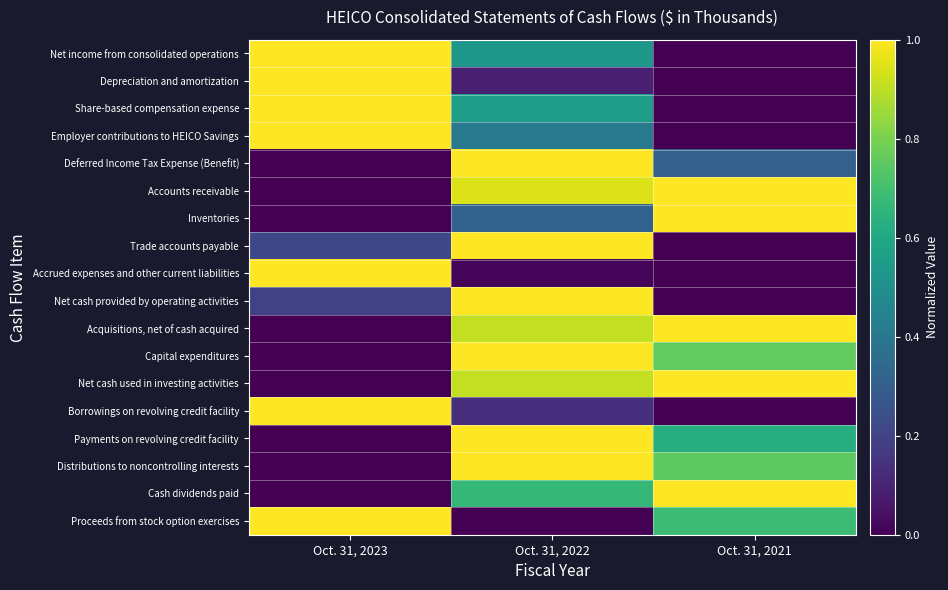

Reading left to right, what are all the values shown in this chart?

Net income from consolidated operations: Oct. 31, 2023=1.0	Oct. 31, 2022=0.5	Oct. 31, 2021=0.0
Depreciation and amortization: Oct. 31, 2023=1.0	Oct. 31, 2022=0.1	Oct. 31, 2021=0.0
Share-based compensation expense: Oct. 31, 2023=1.0	Oct. 31, 2022=0.6	Oct. 31, 2021=0.0
Employer contributions to HEICO Savings: Oct. 31, 2023=1.0	Oct. 31, 2022=0.4	Oct. 31, 2021=0.0
Deferred Income Tax Expense (Benefit): Oct. 31, 2023=0.0	Oct. 31, 2022=1.0	Oct. 31, 2021=0.3
Accounts receivable: Oct. 31, 2023=0.0	Oct. 31, 2022=0.9	Oct. 31, 2021=1.0
Inventories: Oct. 31, 2023=0.0	Oct. 31, 2022=0.3	Oct. 31, 2021=1.0
Trade accounts payable: Oct. 31, 2023=0.2	Oct. 31, 2022=1.0	Oct. 31, 2021=0.0
Accrued expenses and other current liabilities: Oct. 31, 2023=1.0	Oct. 31, 2022=0.0	Oct. 31, 2021=0.0
Net cash provided by operating activities: Oct. 31, 2023=0.2	Oct. 31, 2022=1.0	Oct. 31, 2021=0.0
Acquisitions, net of cash acquired: Oct. 31, 2023=0.0	Oct. 31, 2022=0.9	Oct. 31, 2021=1.0
Capital expenditures: Oct. 31, 2023=0.0	Oct. 31, 2022=1.0	Oct. 31, 2021=0.8
Net cash used in investing activities: Oct. 31, 2023=0.0	Oct. 31, 2022=0.9	Oct. 31, 2021=1.0
Borrowings on revolving credit facility: Oct. 31, 2023=1.0	Oct. 31, 2022=0.1	Oct. 31, 2021=0.0
Payments on revolving credit facility: Oct. 31, 2023=0.0	Oct. 31, 2022=1.0	Oct. 31, 2021=0.6
Distributions to noncontrolling interests: Oct. 31, 2023=0.0	Oct. 31, 2022=1.0	Oct. 31, 2021=0.8
Cash dividends paid: Oct. 31, 2023=0.0	Oct. 31, 2022=0.7	Oct. 31, 2021=1.0
Proceeds from stock option exercises: Oct. 31, 2023=1.0	Oct. 31, 2022=0.0	Oct. 31, 2021=0.7